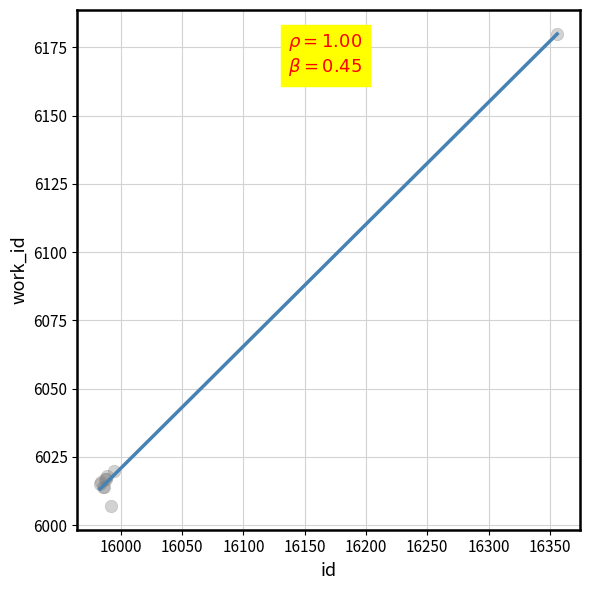

What Y value in the scatter plot is closest to 6093?

6020